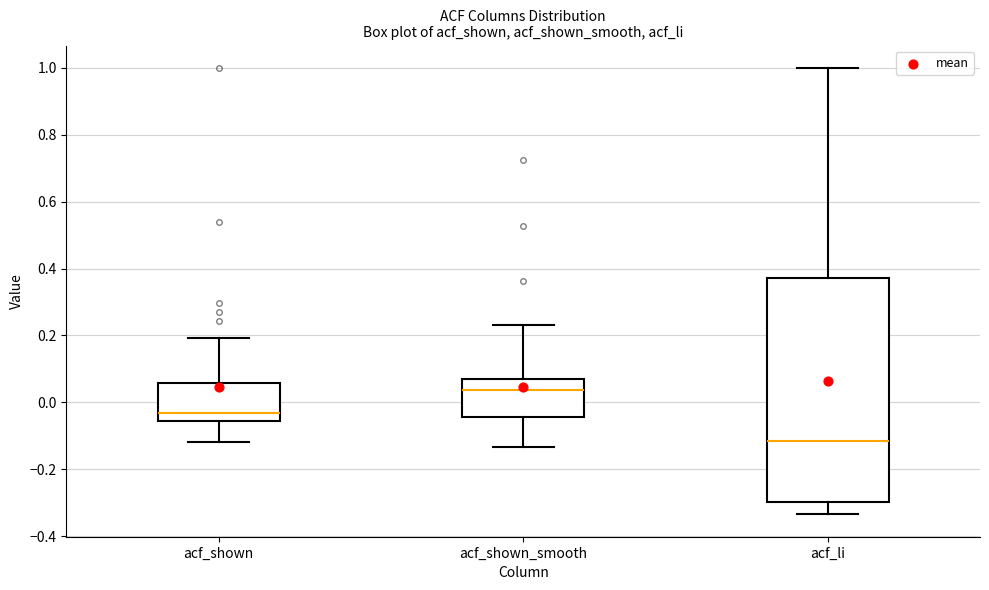

Which box is the tallest, from its lower edge to its upper edge?

acf_li